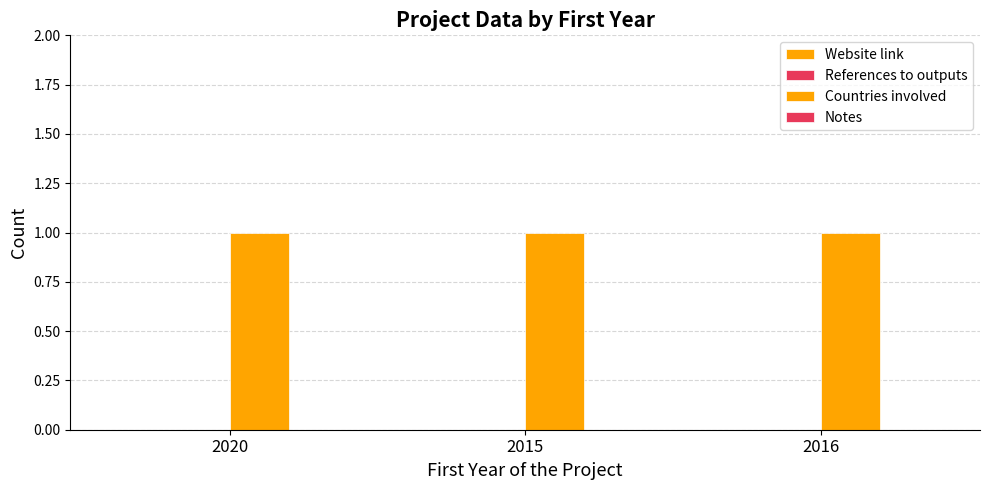

Does the chart contain stacked bars?

No